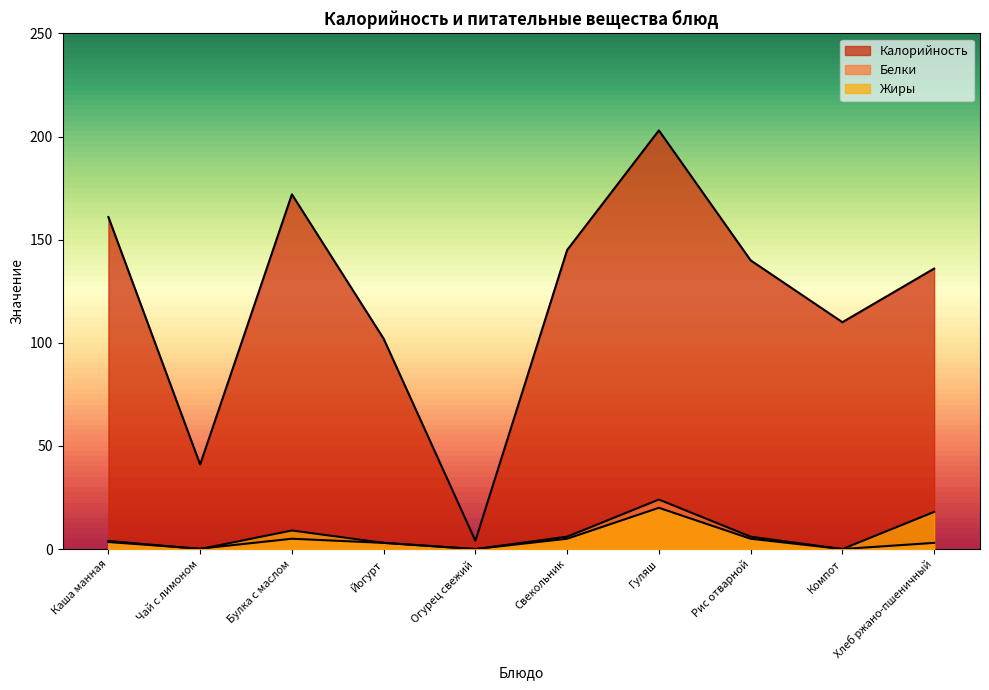

Rank the series by their maximum value, from highest to lowest.

Калорийность, Белки, Жиры